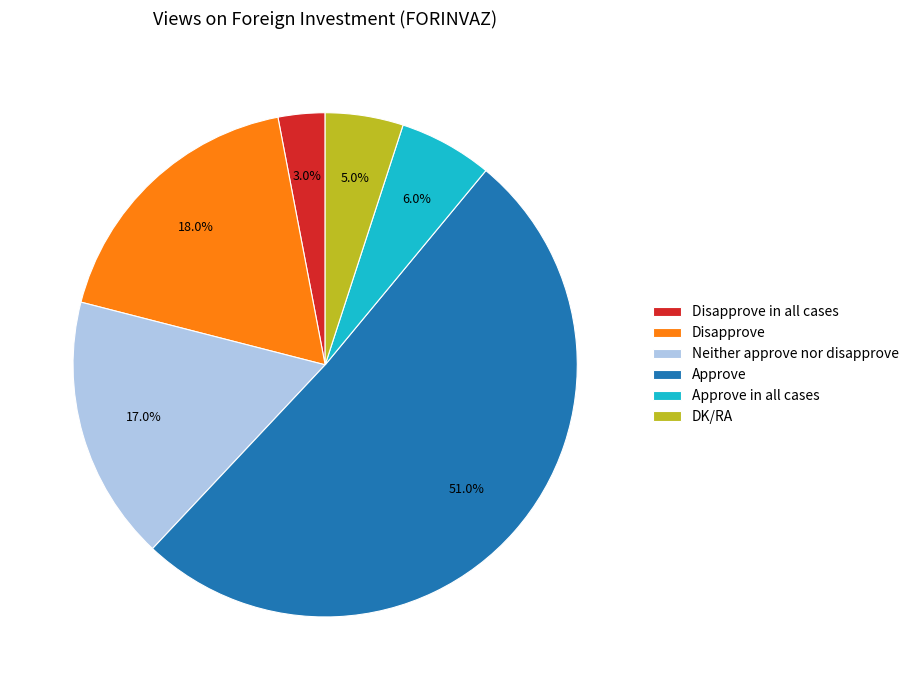

Does Disapprove represent more than half of the total?

No